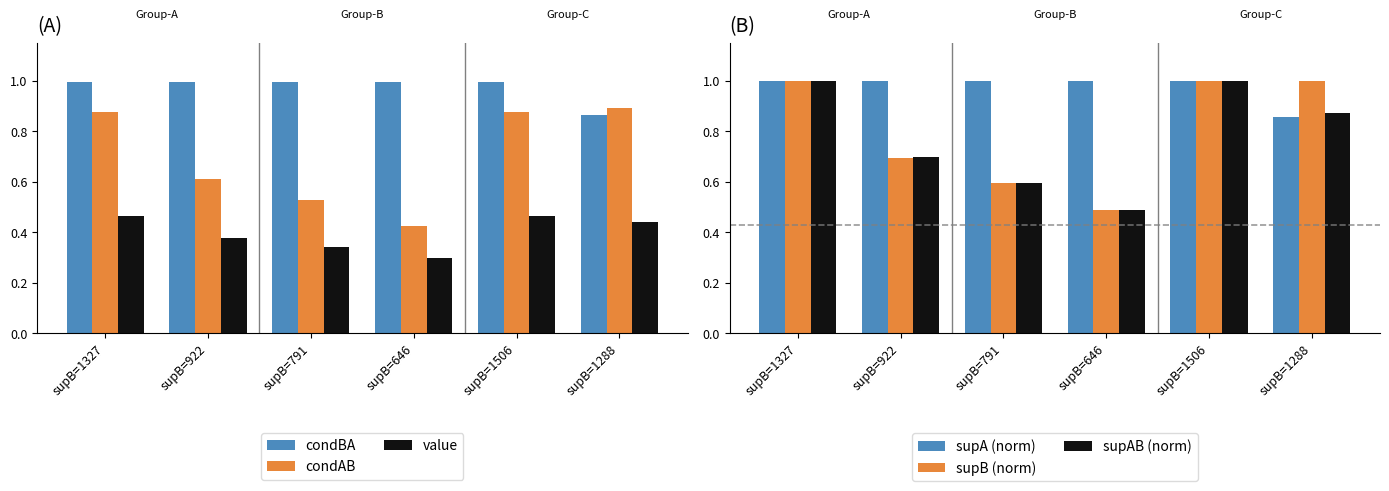

True or false: condAB has a value of 0.3 at supB=1288.

False